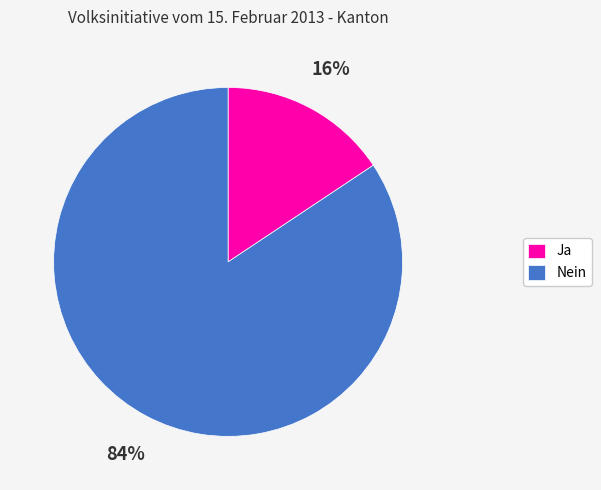

True or false: Nein accounts for 84% of the total.

True